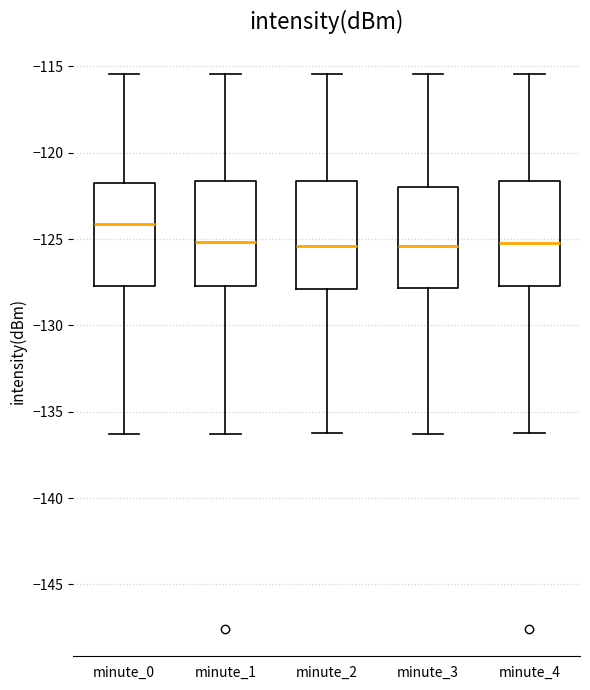

Reading left to right, transcribe this box plot: for each box, give where its median line is, the range the box spans, and where its two whiskers end, as read against the y-axis. The values are not printed on the chart, so give them approximately, as read against the axis.

minute_0: median -124.0, box -127.5 to -122.0, whiskers -136.5 to -115.5
minute_1: median -125.0, box -127.5 to -121.5, whiskers -136.5 to -115.5
minute_2: median -125.5, box -128.0 to -121.5, whiskers -136.0 to -115.5
minute_3: median -125.5, box -128.0 to -122.0, whiskers -136.5 to -115.5
minute_4: median -125.0, box -127.5 to -121.5, whiskers -136.0 to -115.5